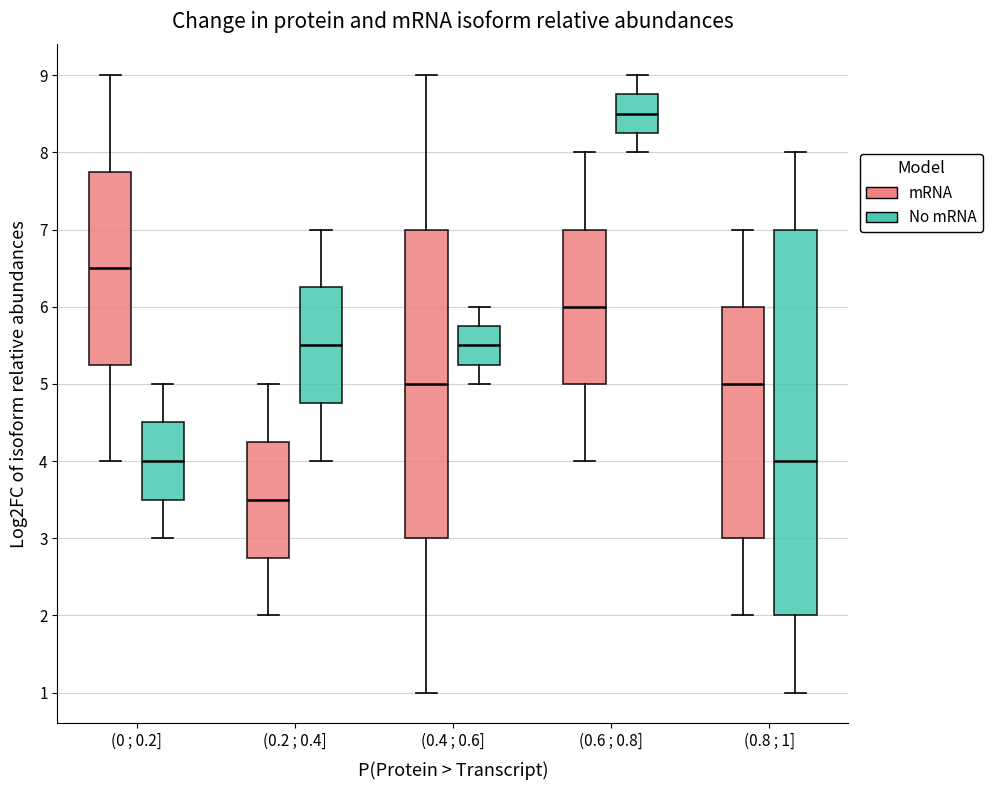

Reading left to right, transcribe this box plot: for each box, give where its median line is, the range the box spans, and where its two whiskers end, as read against the y-axis. The values are not printed on the chart, so give them approximately, as read against the axis.

(0 ; 0.2] (mRNA): median 6.5, box 5.3 to 7.8, whiskers 4.0 to 9.0
(0 ; 0.2] (No mRNA): median 4.0, box 3.5 to 4.5, whiskers 3.0 to 5.0
(0.2 ; 0.4] (mRNA): median 3.5, box 2.8 to 4.3, whiskers 2.0 to 5.0
(0.2 ; 0.4] (No mRNA): median 5.5, box 4.8 to 6.3, whiskers 4.0 to 7.0
(0.4 ; 0.6] (mRNA): median 5.0, box 3.0 to 7.0, whiskers 1.0 to 9.0
(0.4 ; 0.6] (No mRNA): median 5.5, box 5.3 to 5.8, whiskers 5.0 to 6.0
(0.6 ; 0.8] (mRNA): median 6.0, box 5.0 to 7.0, whiskers 4.0 to 8.0
(0.6 ; 0.8] (No mRNA): median 8.5, box 8.3 to 8.8, whiskers 8.0 to 9.0
(0.8 ; 1] (mRNA): median 5.0, box 3.0 to 6.0, whiskers 2.0 to 7.0
(0.8 ; 1] (No mRNA): median 4.0, box 2.0 to 7.0, whiskers 1.0 to 8.0